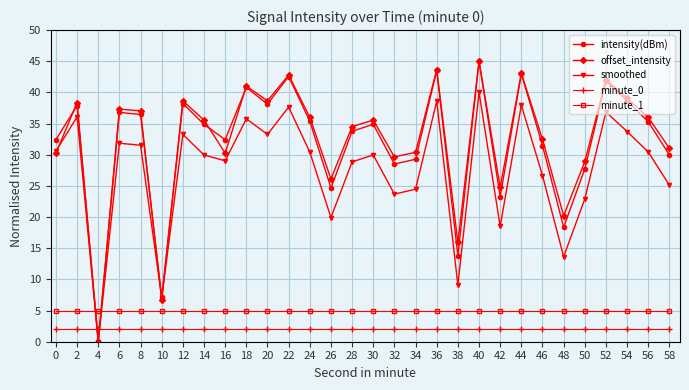

How many distinct data groups are displayed?

5